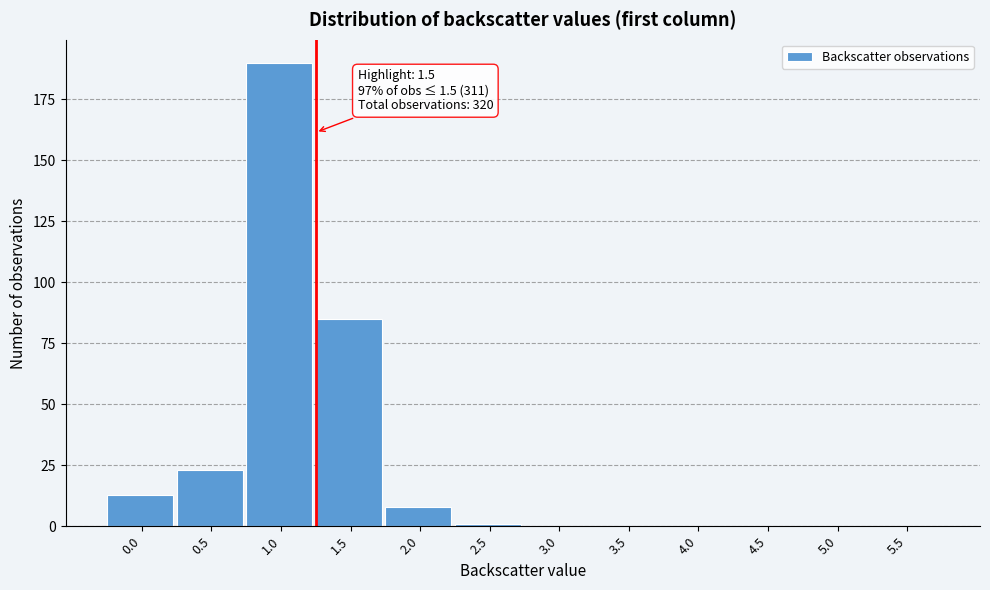

Reading right to left, list all the values displayed in this chart.

5.5=0	5.0=0	4.5=0	4.0=0	3.5=0	3.0=0	2.5=1	2.0=8	1.5=85	1.0=190	0.5=23	0.0=13